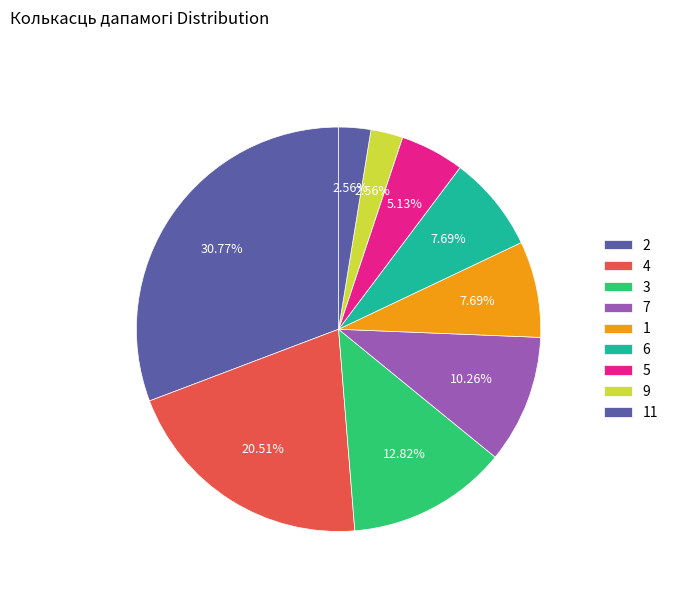

How many slices are in this pie chart?

9